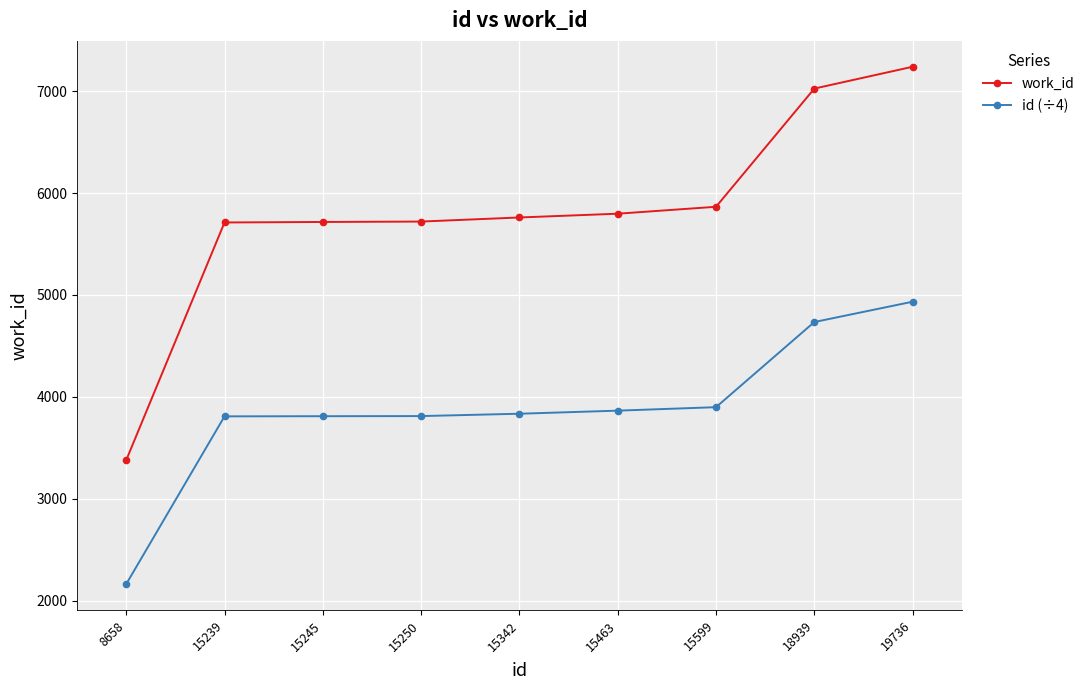

What is the smallest value displayed?

2164.5